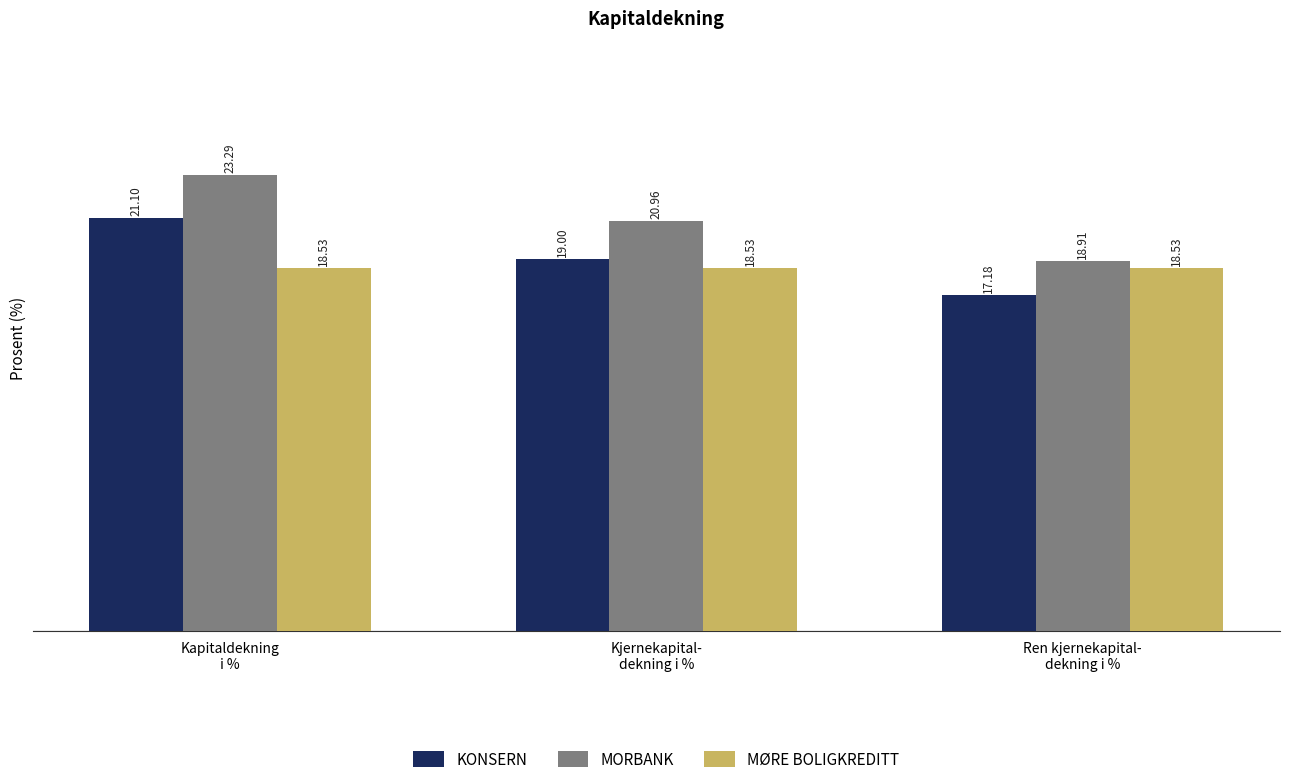

Reading right to left, extract all data points from this chart.

KONSERN: Ren kjernekapital-
dekning i %=17.2	Kjernekapital-
dekning i %=19.0	Kapitaldekning
i %=21.1
MORBANK: Ren kjernekapital-
dekning i %=18.9	Kjernekapital-
dekning i %=21.0	Kapitaldekning
i %=23.3
MØRE BOLIGKREDITT: Ren kjernekapital-
dekning i %=18.5	Kjernekapital-
dekning i %=18.5	Kapitaldekning
i %=18.5